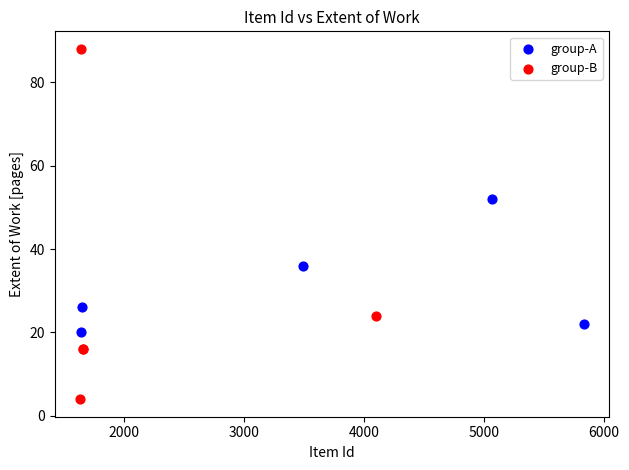

Which series reaches the maximum Y coordinate?

group-B